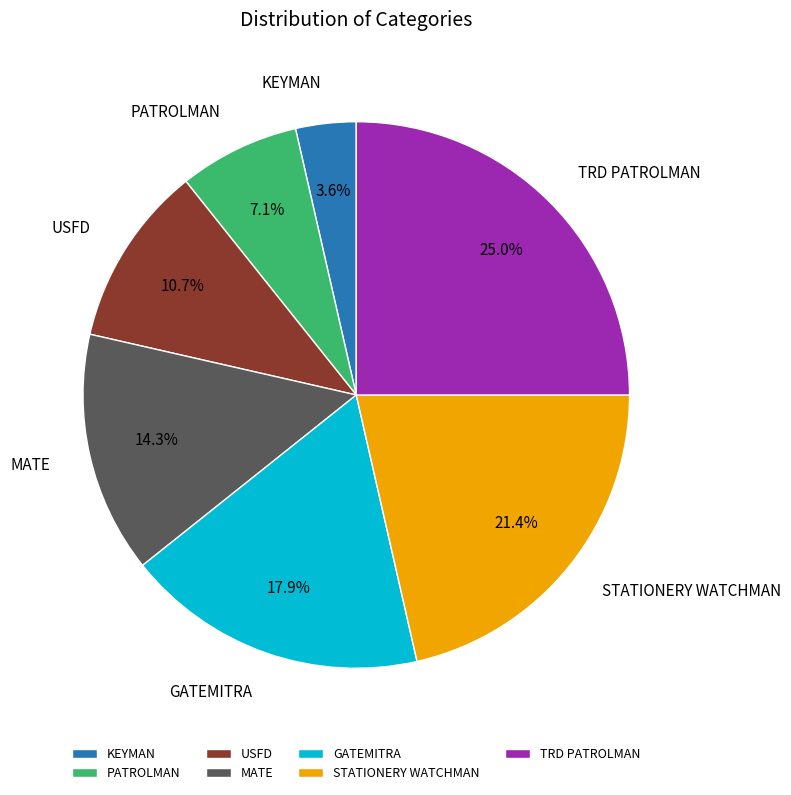

Is there any slice that represents more than half of the pie?

No